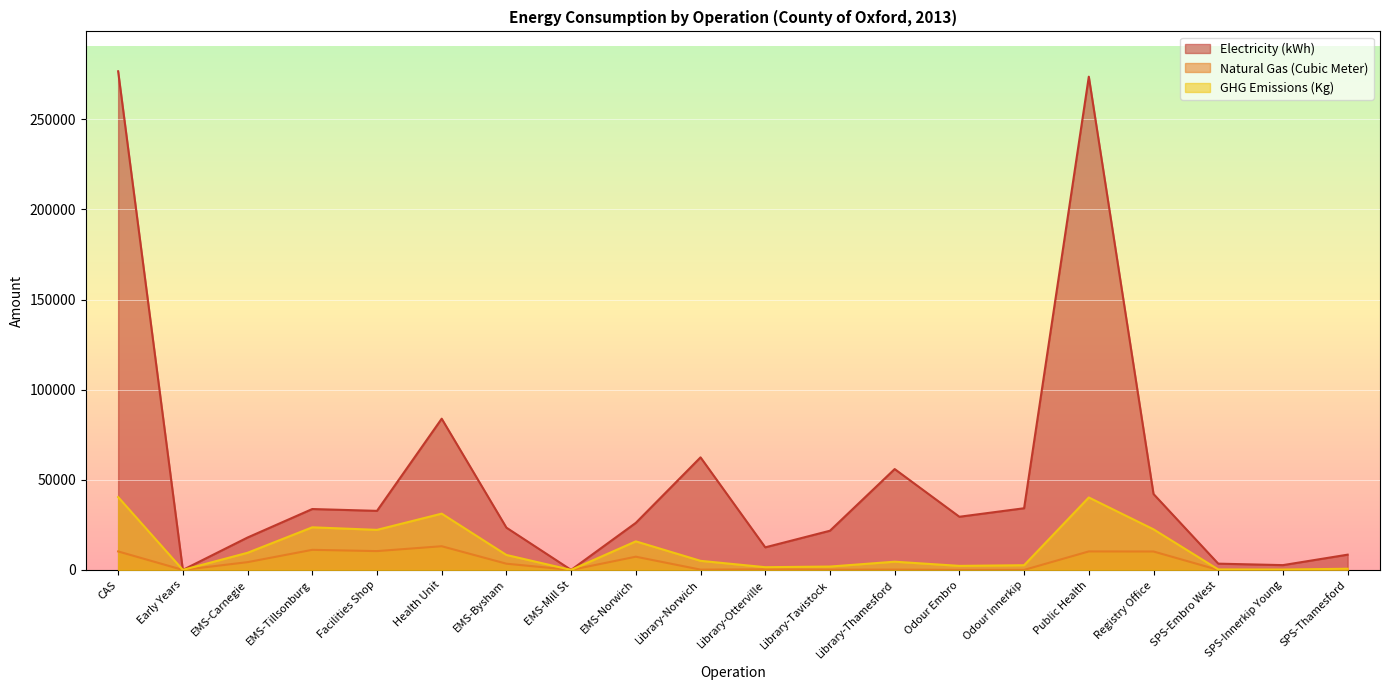

Rank the series by their average value, from lowest to highest.

Natural Gas (Cubic Meter), GHG Emissions (Kg), Electricity (kWh)